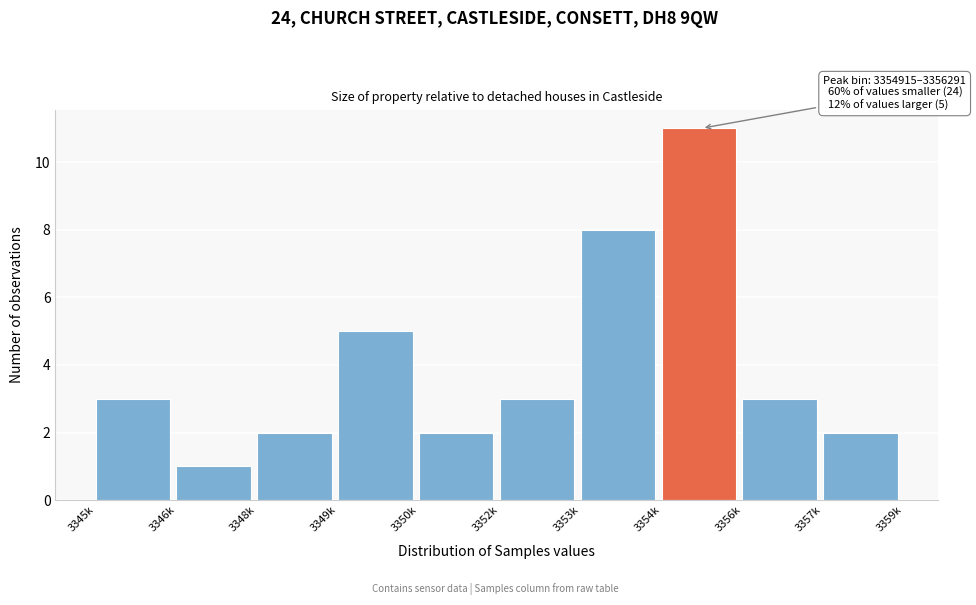

Reading left to right, list all the values displayed in this chart.

3345k=3	3346k=1	3348k=2	3349k=5	3350k=2	3352k=3	3353k=8	3354k=11	3356k=3	3357k=2